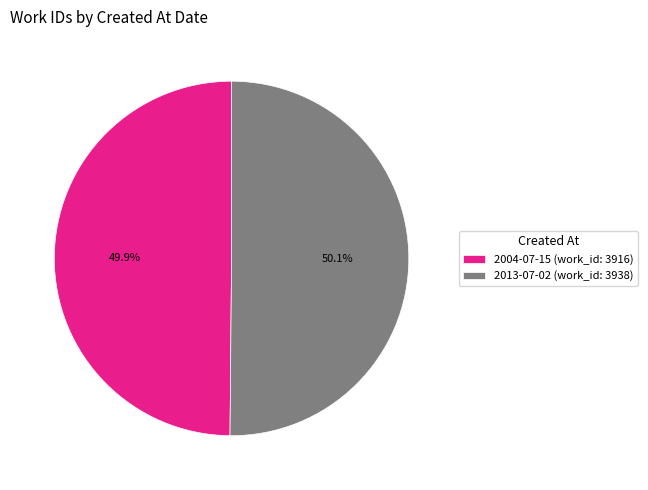

What is the ratio of the value at 2004-07-15 (work_id: 3916) to the value at 2013-07-02 (work_id: 3938)?

1.0